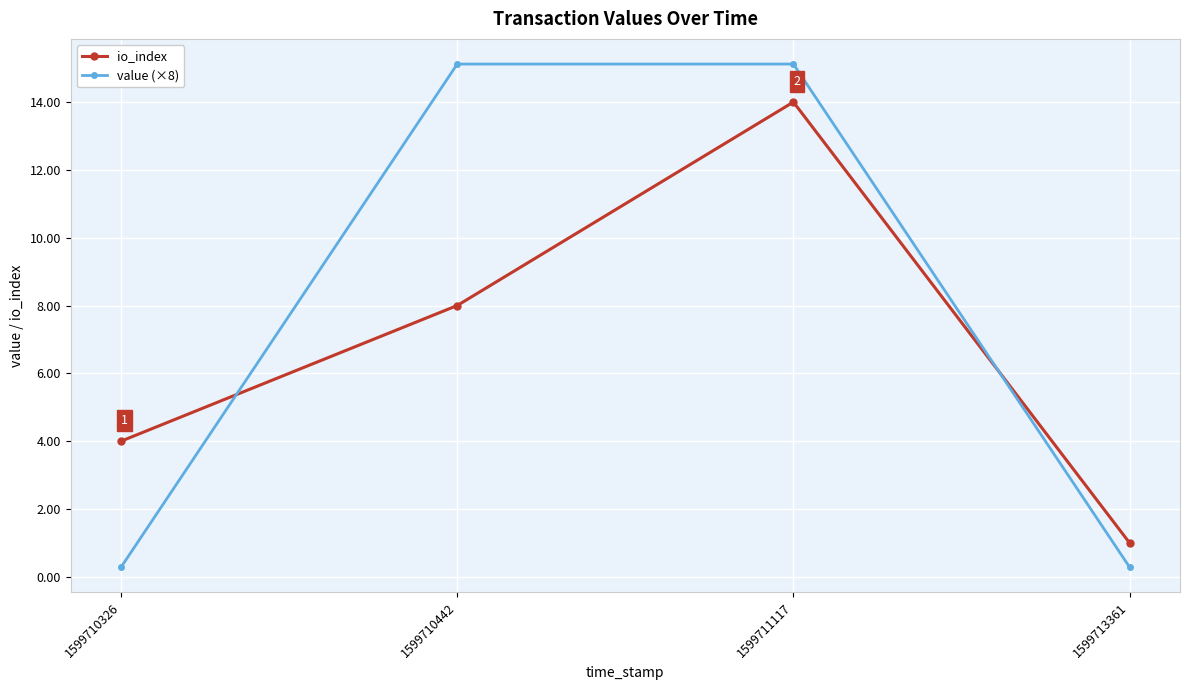

What is the minimum value for value (×8)?

0.3